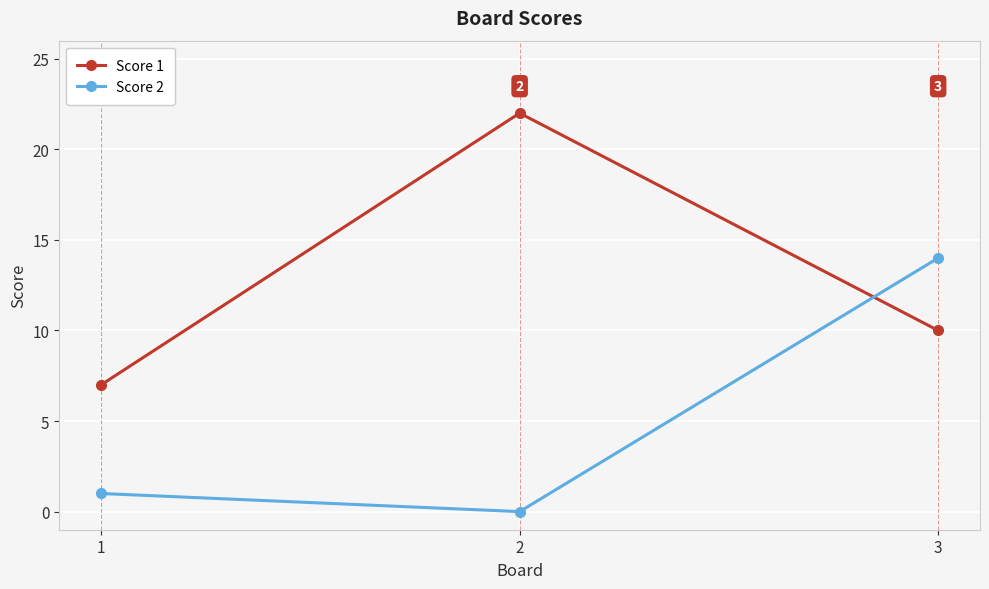

What is the difference between the second highest and minimum values in the Score 1 series?

3